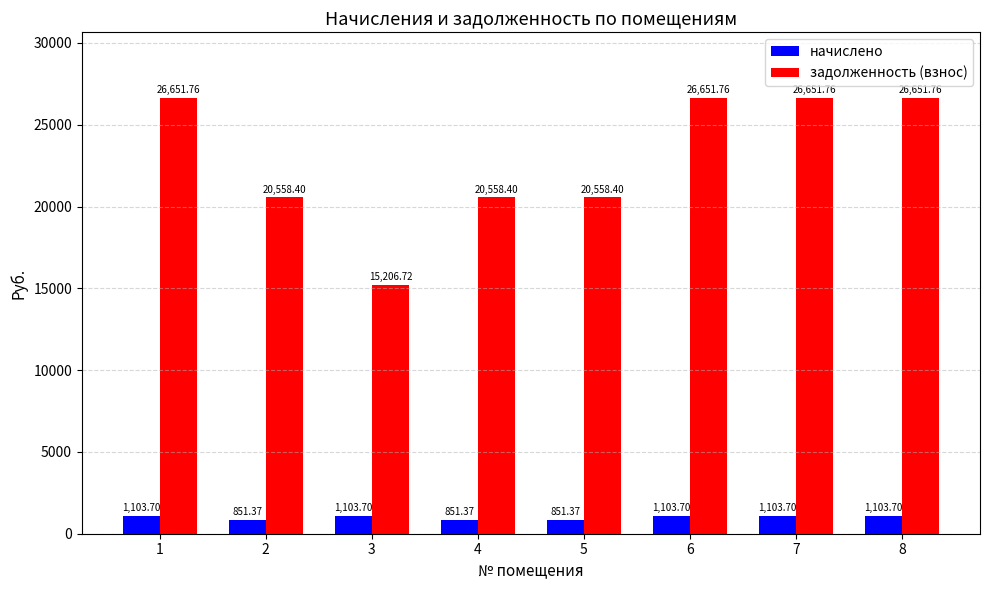

True or false: задолженность (взнос) has a value of 15378.5 at 6.

False